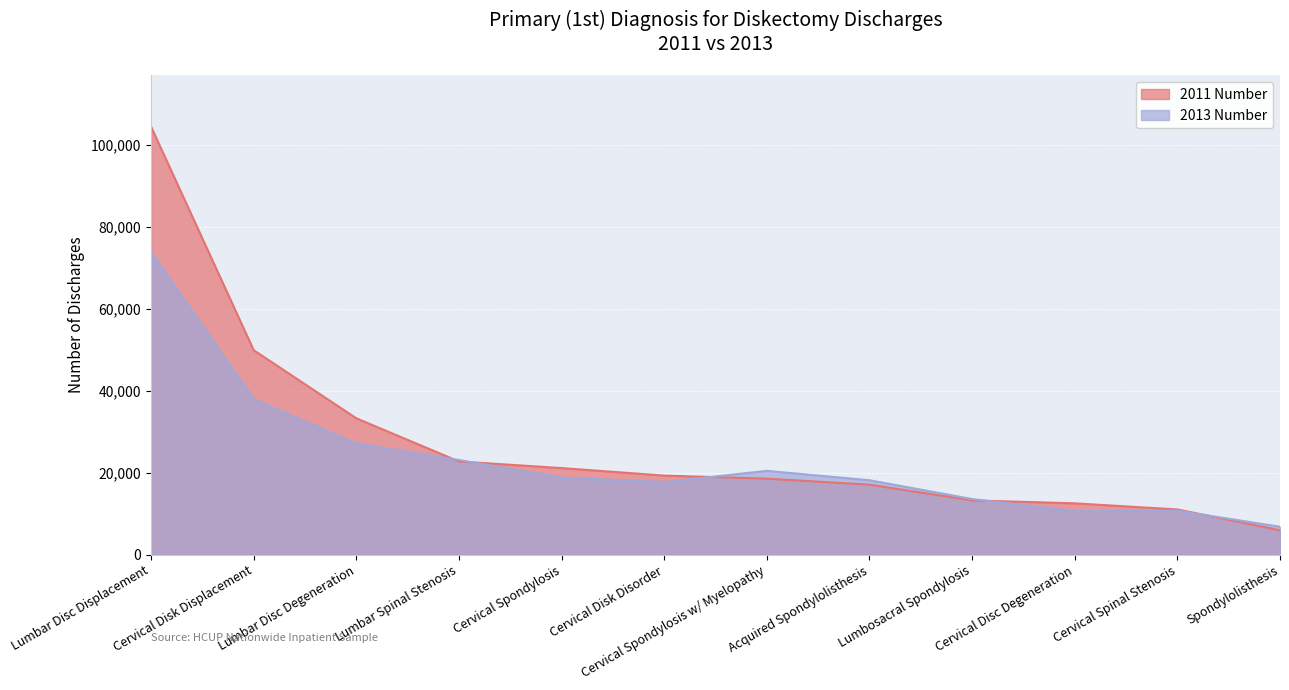

Count the number of data series in this chart.

2